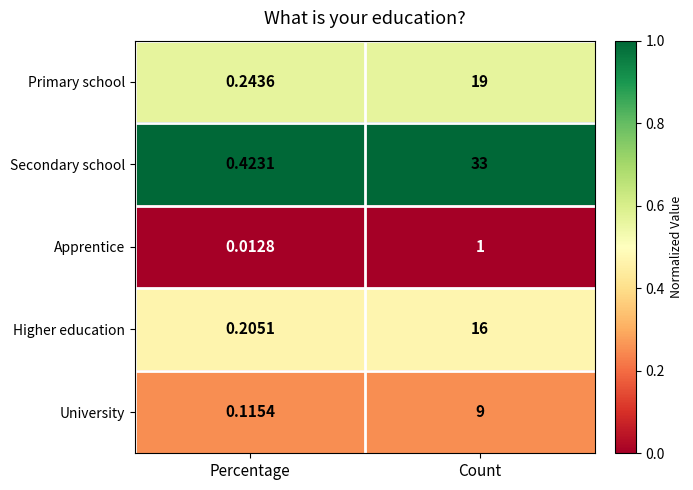

Which series has the largest total across all categories?

Secondary school